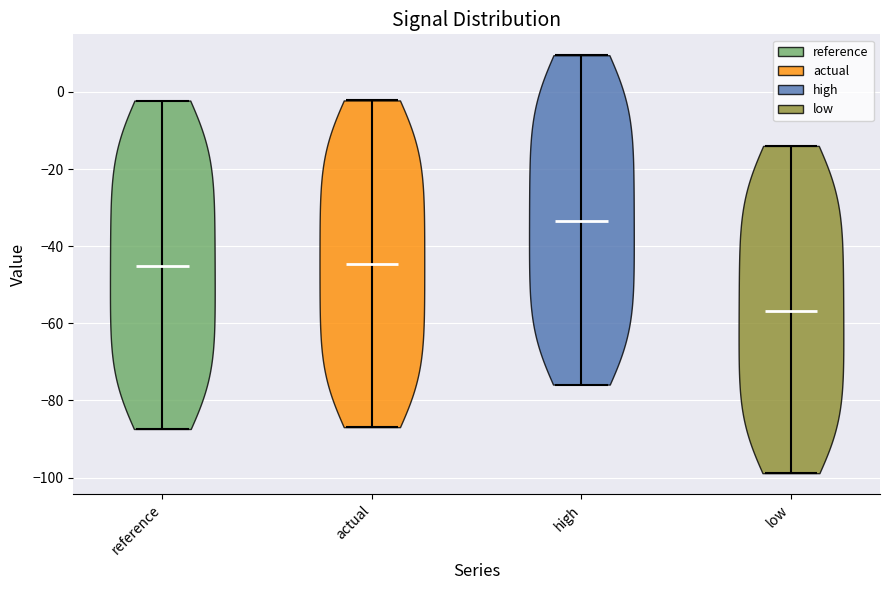

Which violin has the highest median line?

high